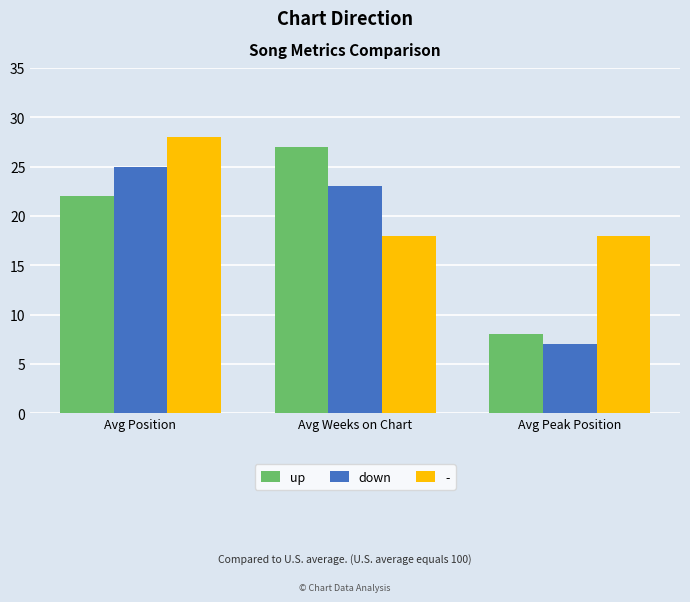

The value of up at Avg Peak Position is 3. True or false?

False